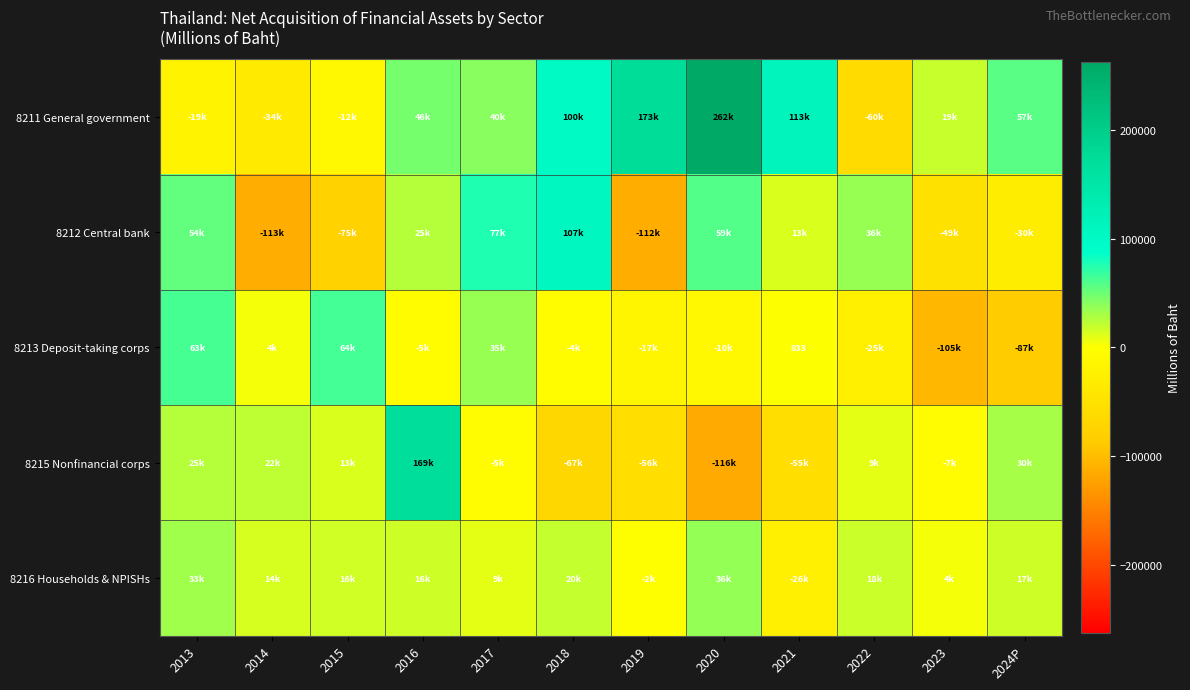

What is the minimum value for 8212 Central bank?

-112722.2